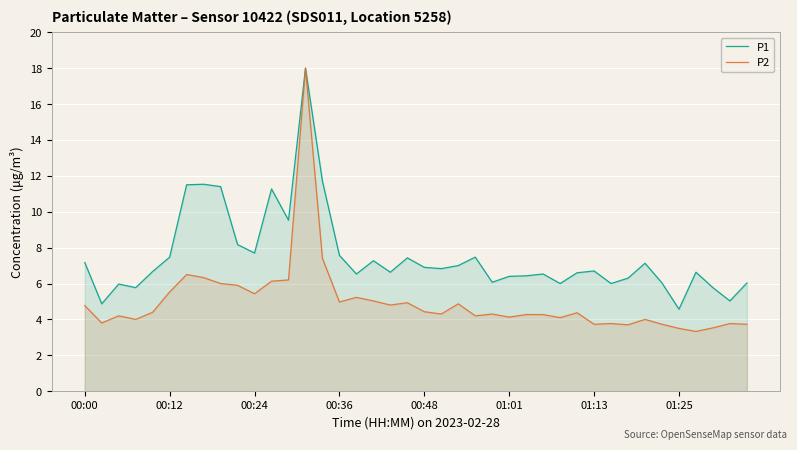

True or false: P1 and P2 intersect in this chart.

False